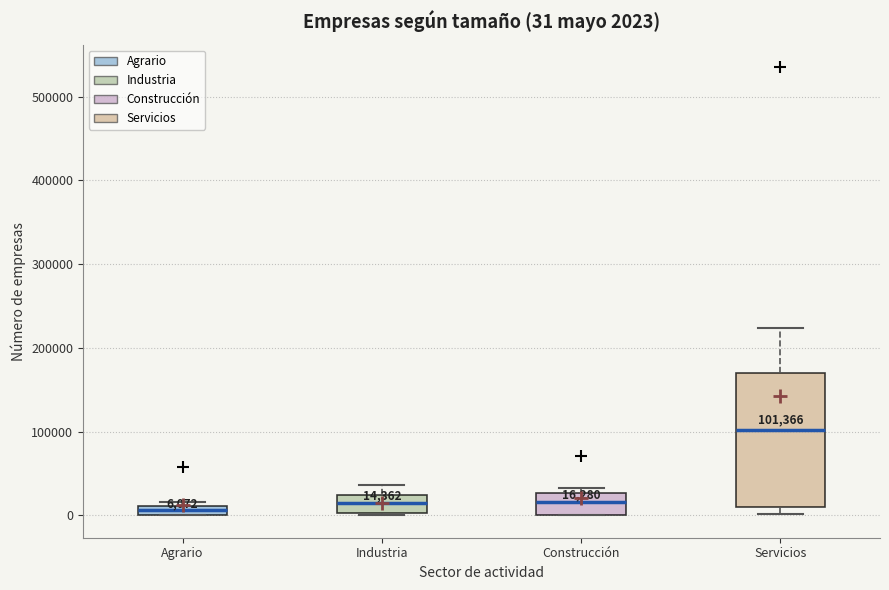

Which box's median line is the highest?

Servicios